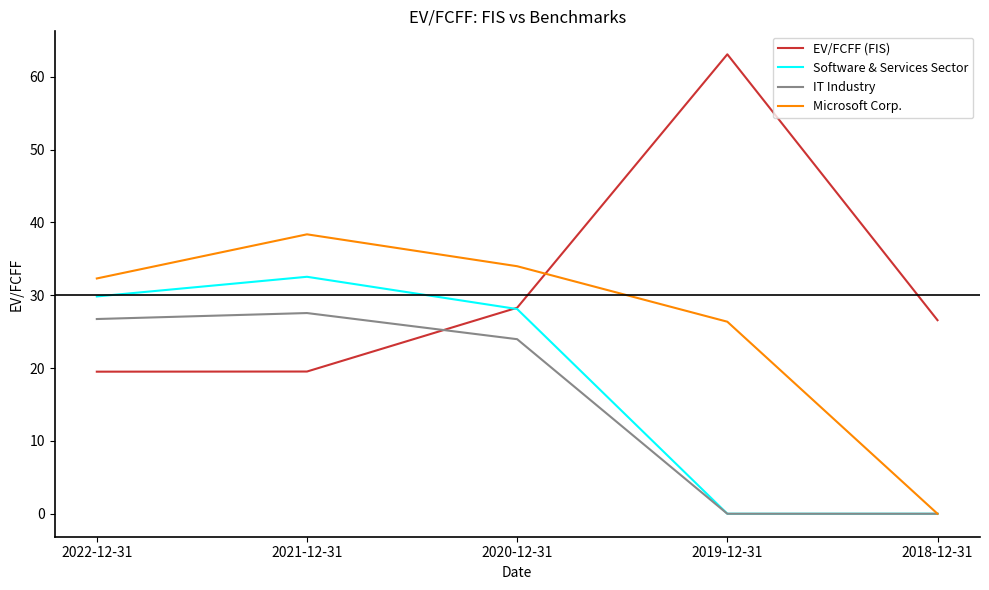

The Software & Services Sector series shows 32.5 at 2021-12-31. True or false?

True